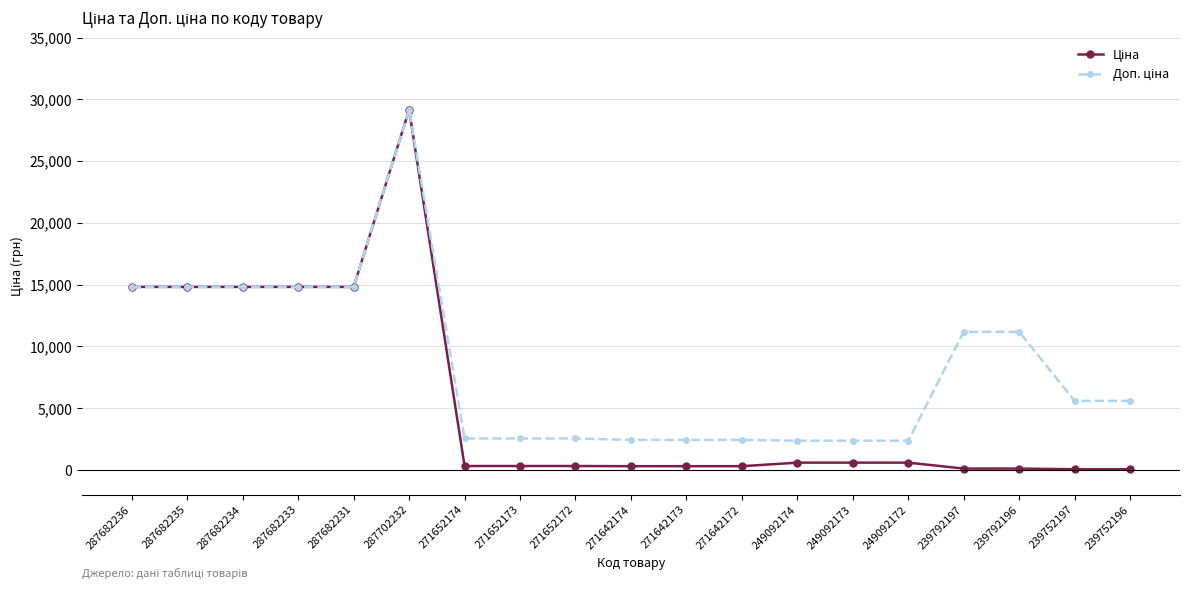

What is the smallest value displayed?

55.9